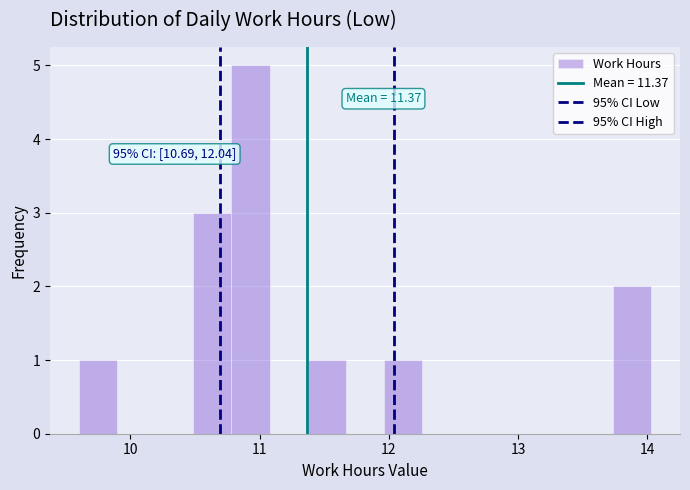

Around what value on the x-axis is the tallest bar? Give the approximate position of its centre, as read against the axis.

10.9